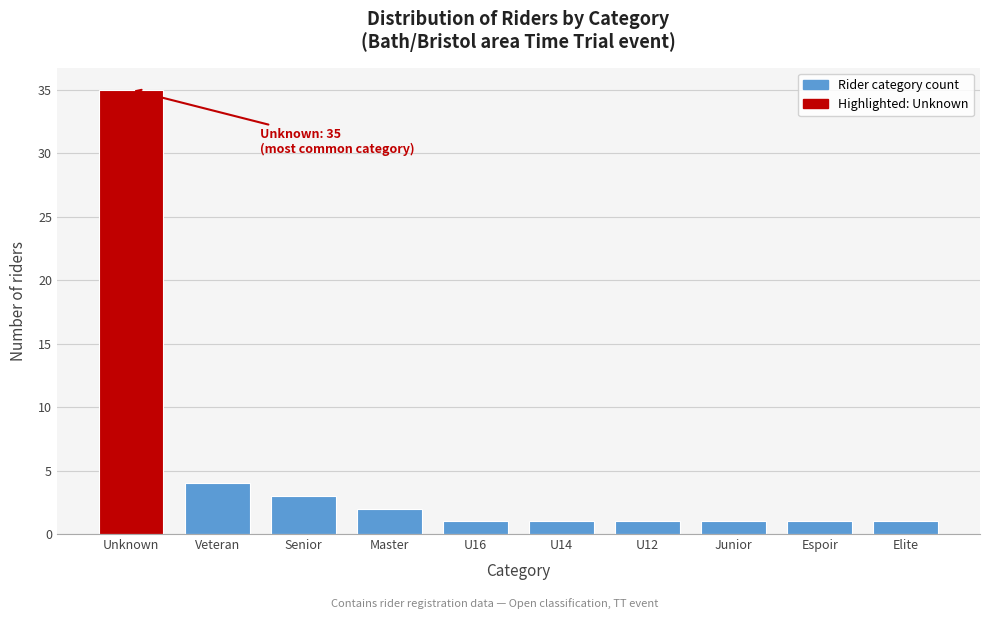

Reading left to right, transcribe all the data shown in this chart.

Unknown=35	Veteran=4	Senior=3	Master=2	U16=1	U14=1	U12=1	Junior=1	Espoir=1	Elite=1